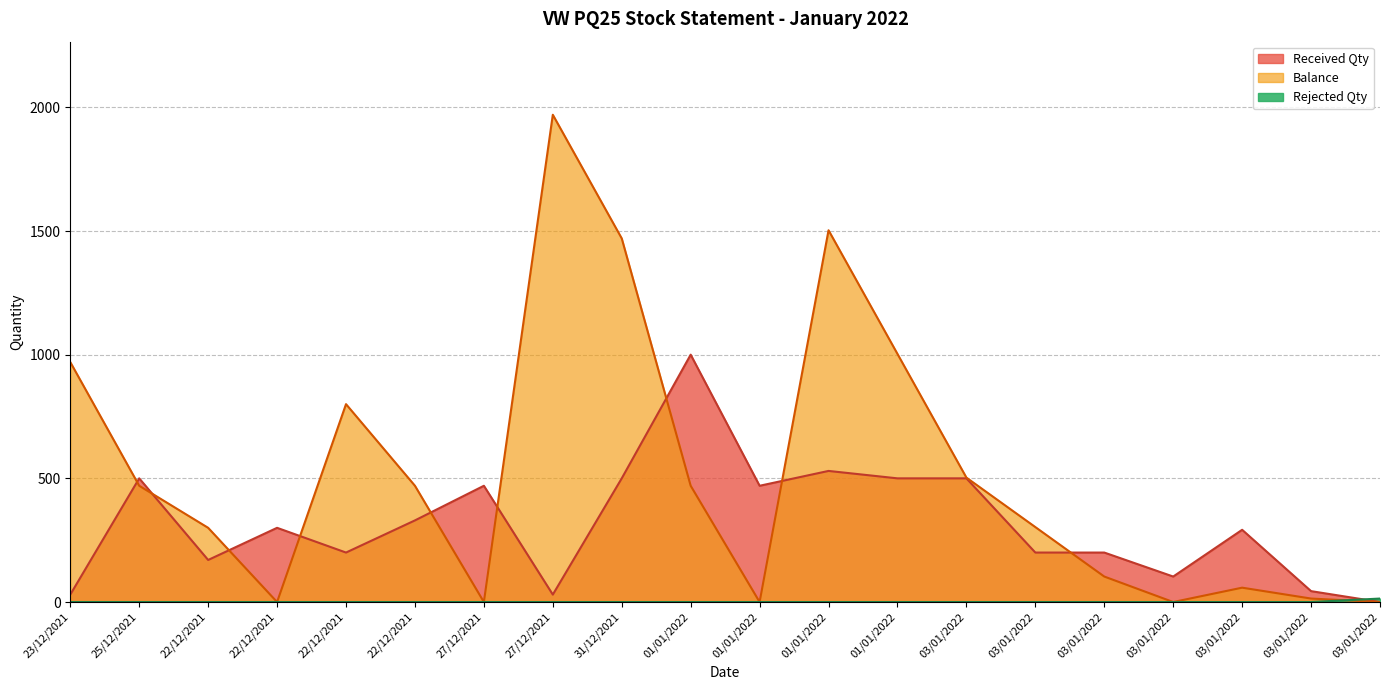

What is the label of the 14th point from the left?

03/01/2022